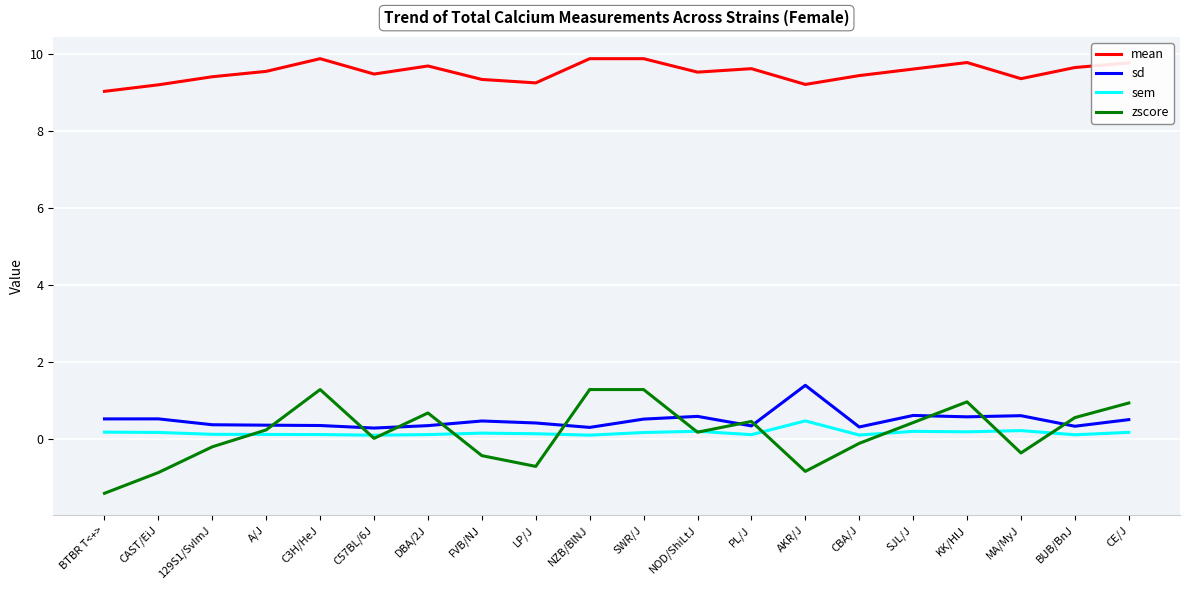

Rank the series at PL/J from lowest to highest value.

sem, sd, zscore, mean